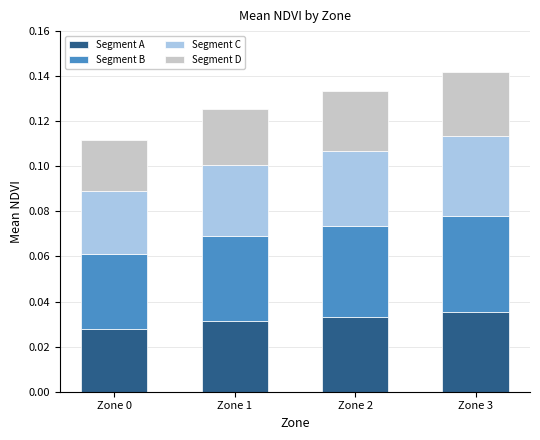

How many Segment A values are between 0 and 1?

4